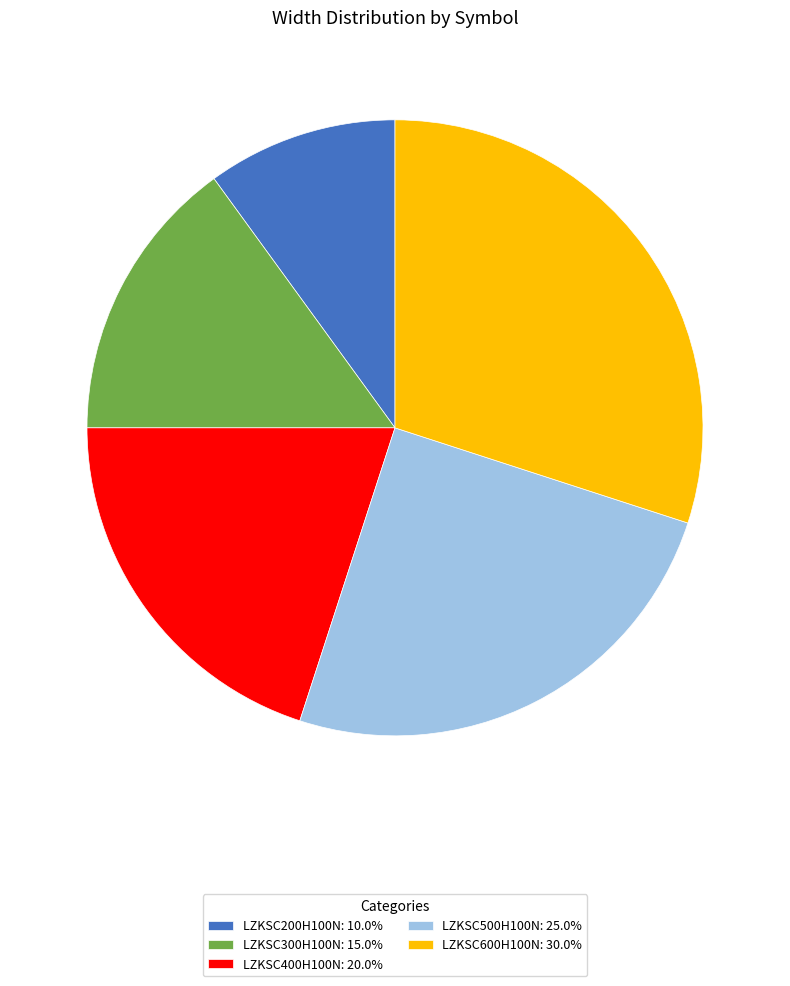

Rank the categories by value from lowest to highest.

LZKSC200H100N, LZKSC300H100N, LZKSC400H100N, LZKSC500H100N, LZKSC600H100N